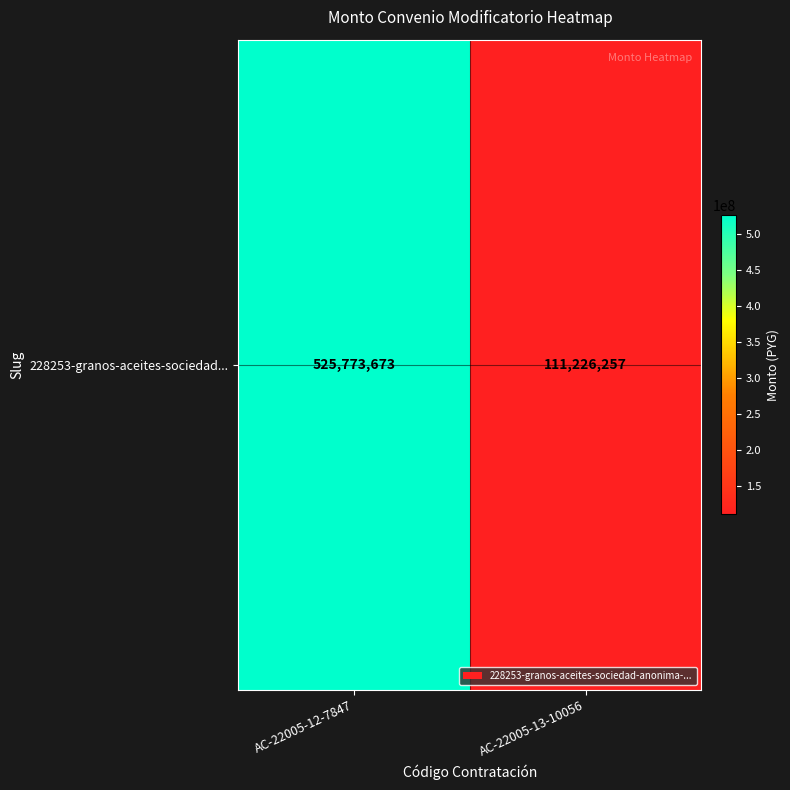

What is the sum of all values?

636999930